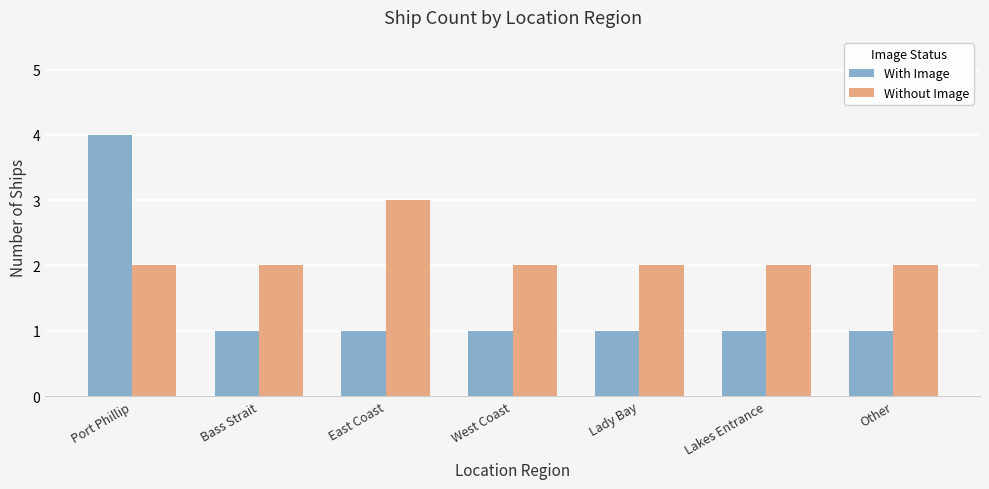

What value does the With Image series have at Port Phillip?

4